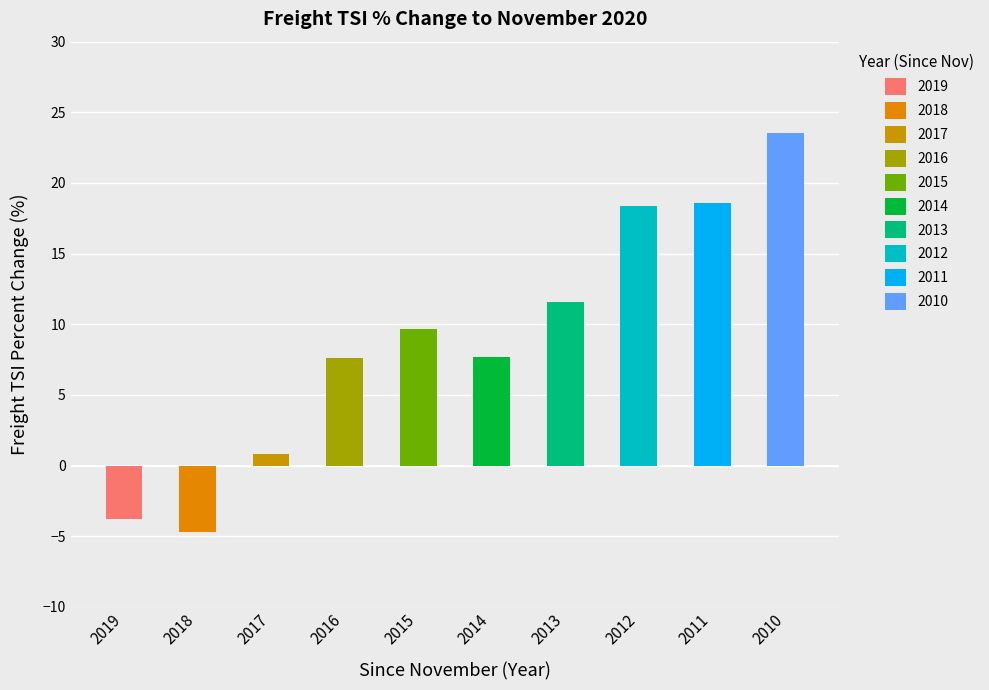

How many values exceed 9?

5